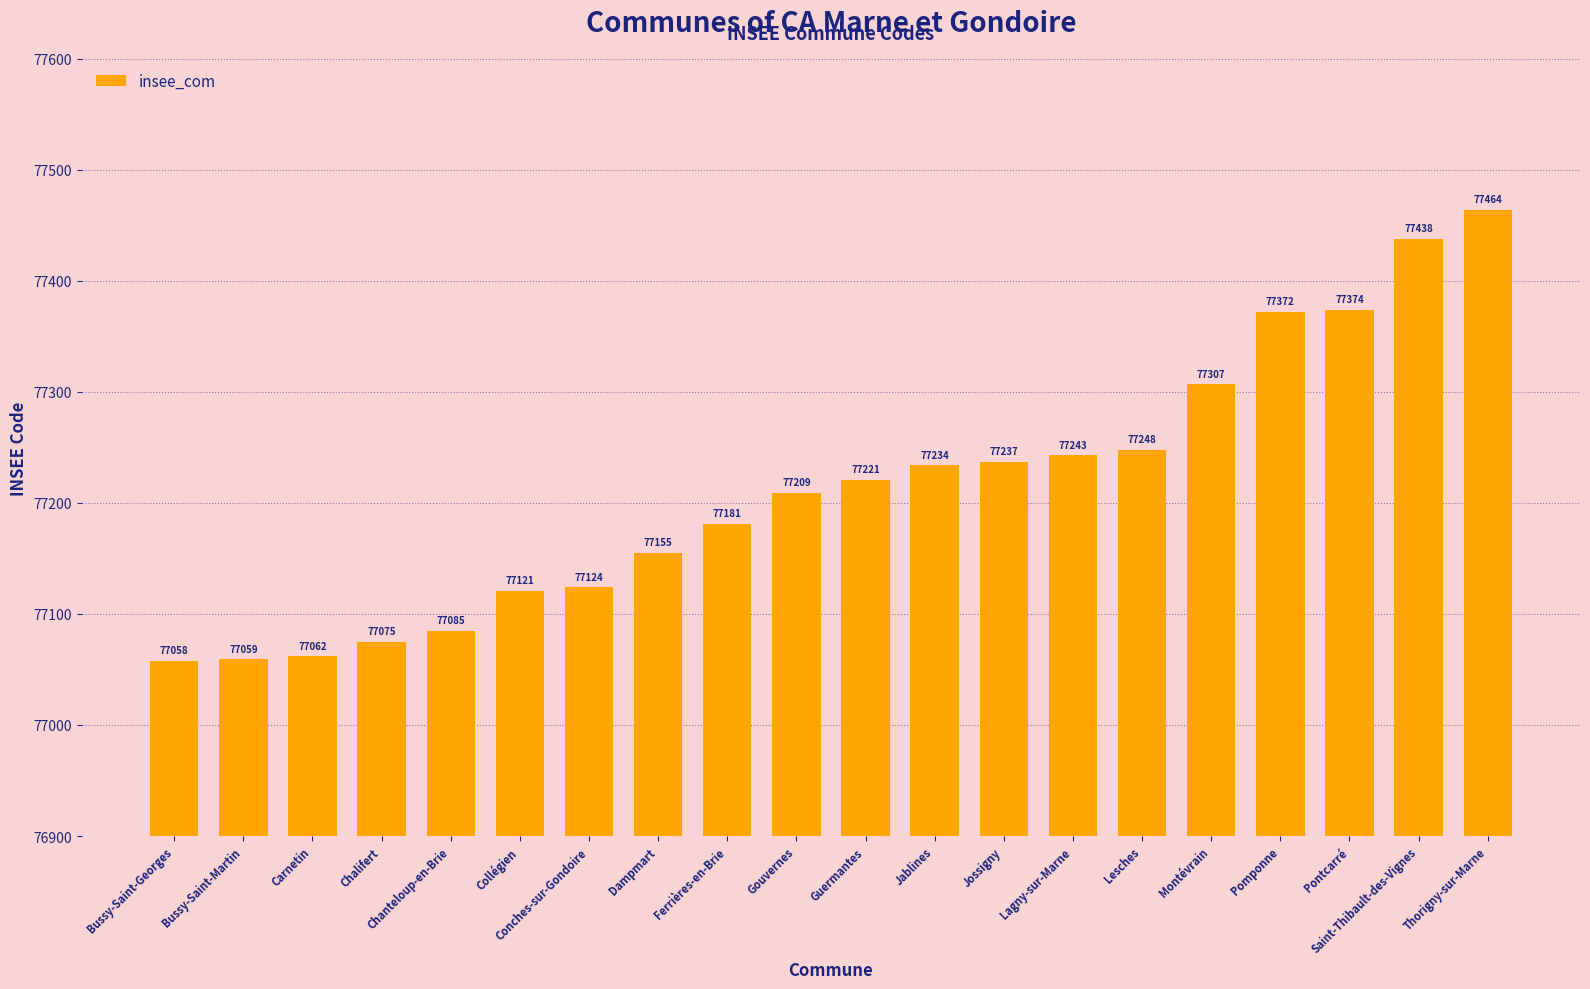

What is the sum of all values?

1544267